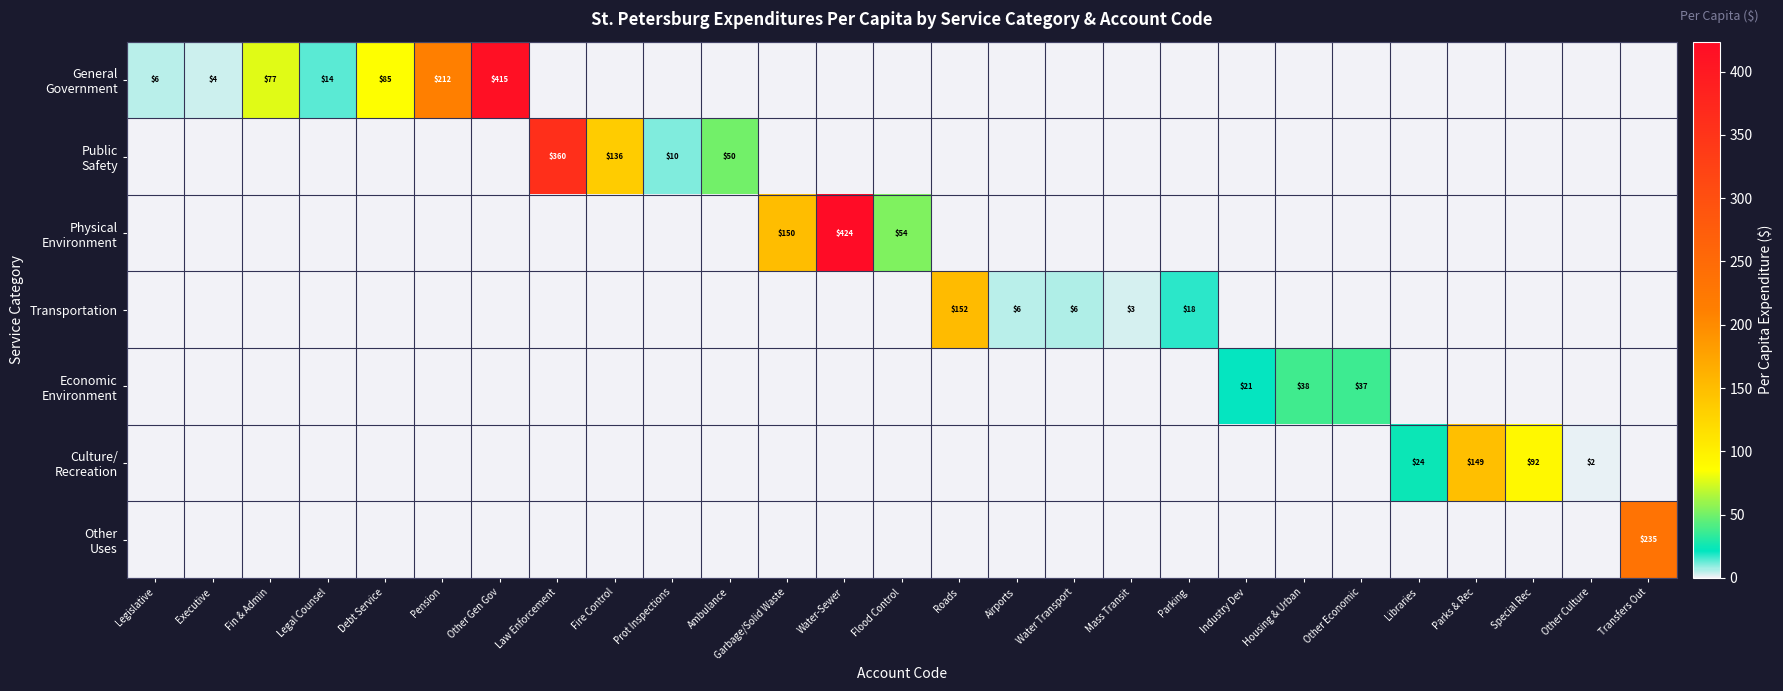

At which category does the chart reach its peak across all series?

Water-Sewer